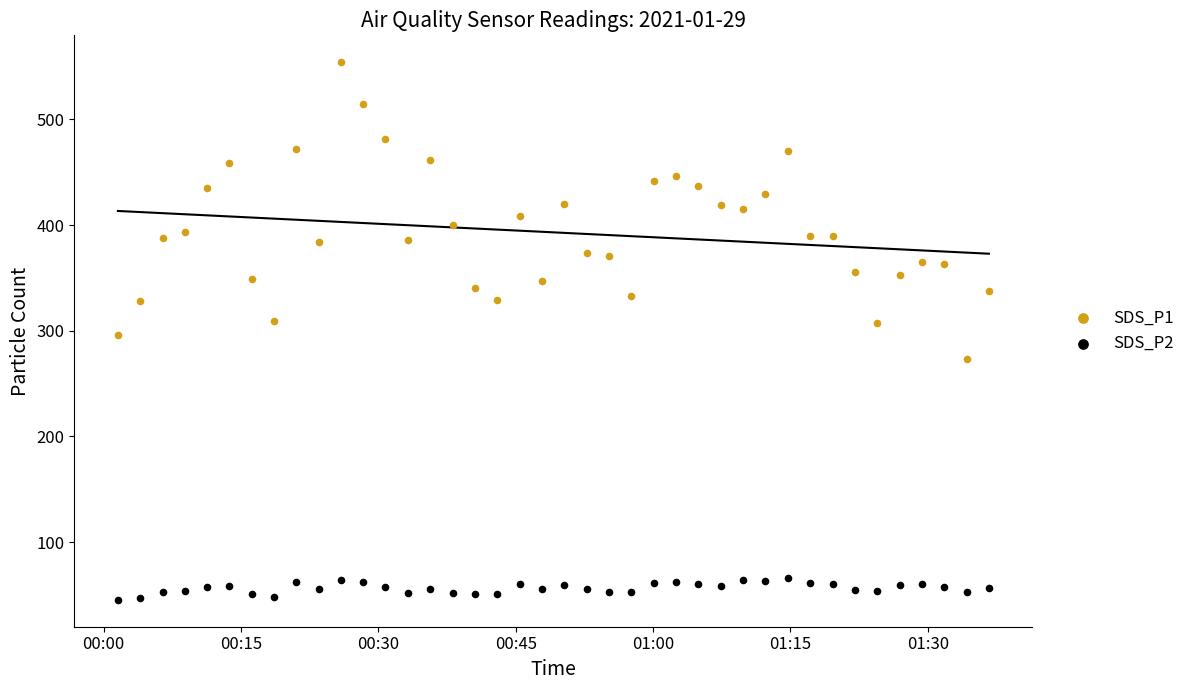

Which series has the widest spread of Y values?

SDS_P1